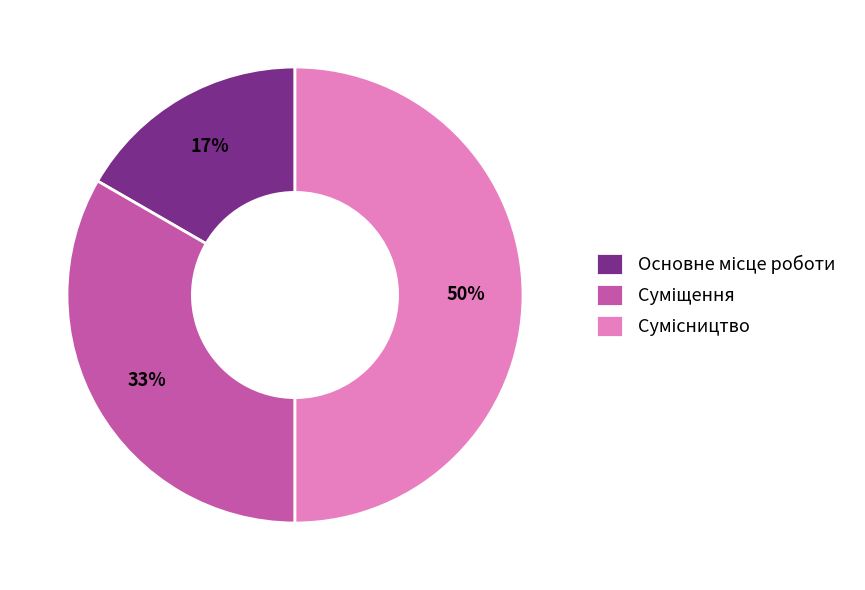

To the nearest percent, what is the difference between the largest and smallest slice percentages?

33%